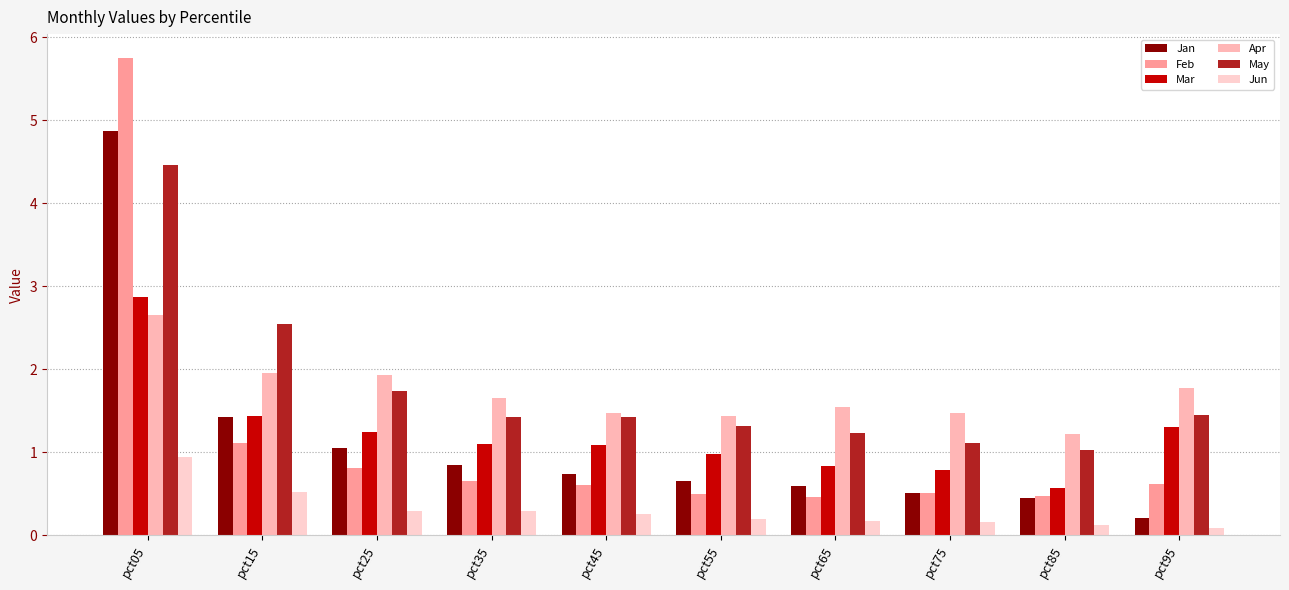

What is the average value of the Apr series?

1.7